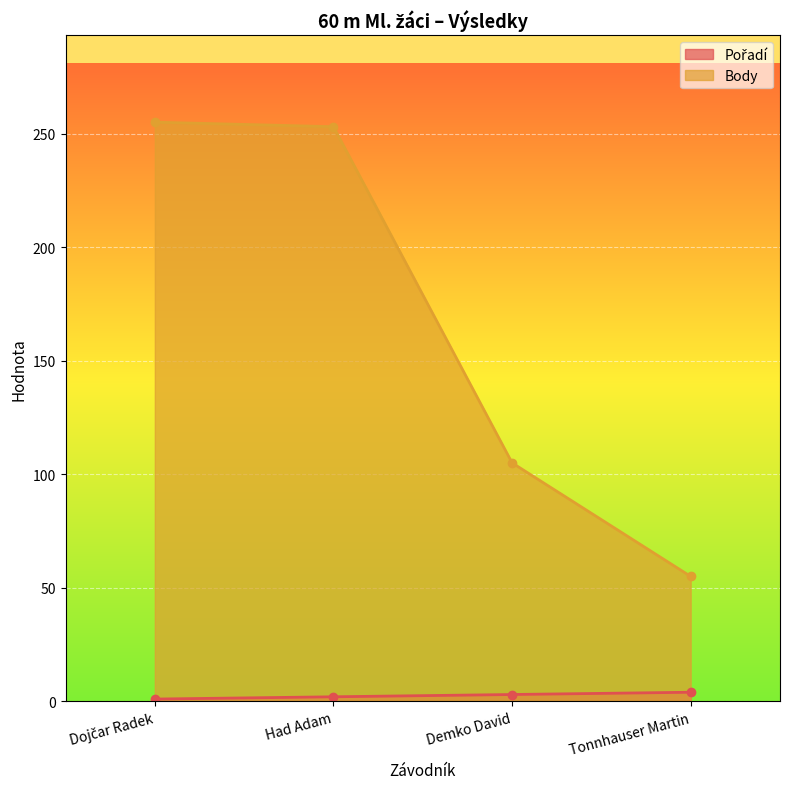

Reading right to left, list all the values displayed in this chart.

Pořadí: Tonnhauser Martin=4	Demko David=3	Had Adam=2	Dojčar Radek=1
Body: Tonnhauser Martin=55	Demko David=105	Had Adam=253	Dojčar Radek=255